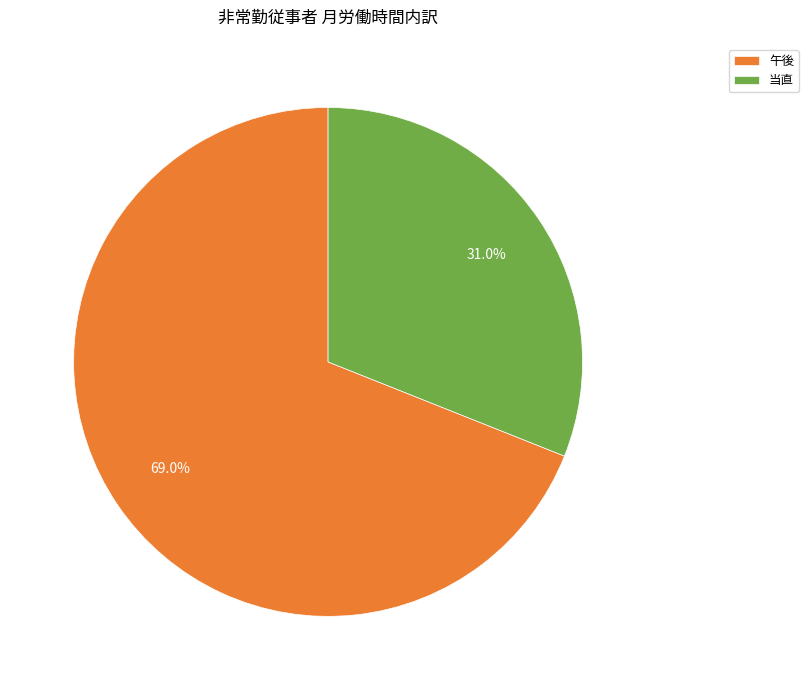

Rank the categories by value from lowest to highest.

当直, 午後